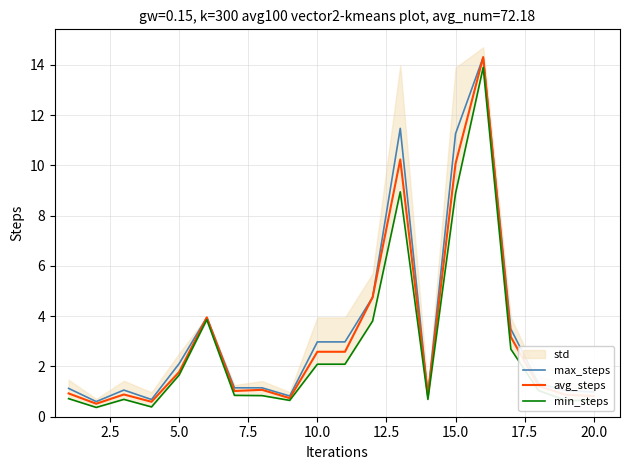

In min_steps, how many points are higher than both neighbors (excluding endpoints)?

4